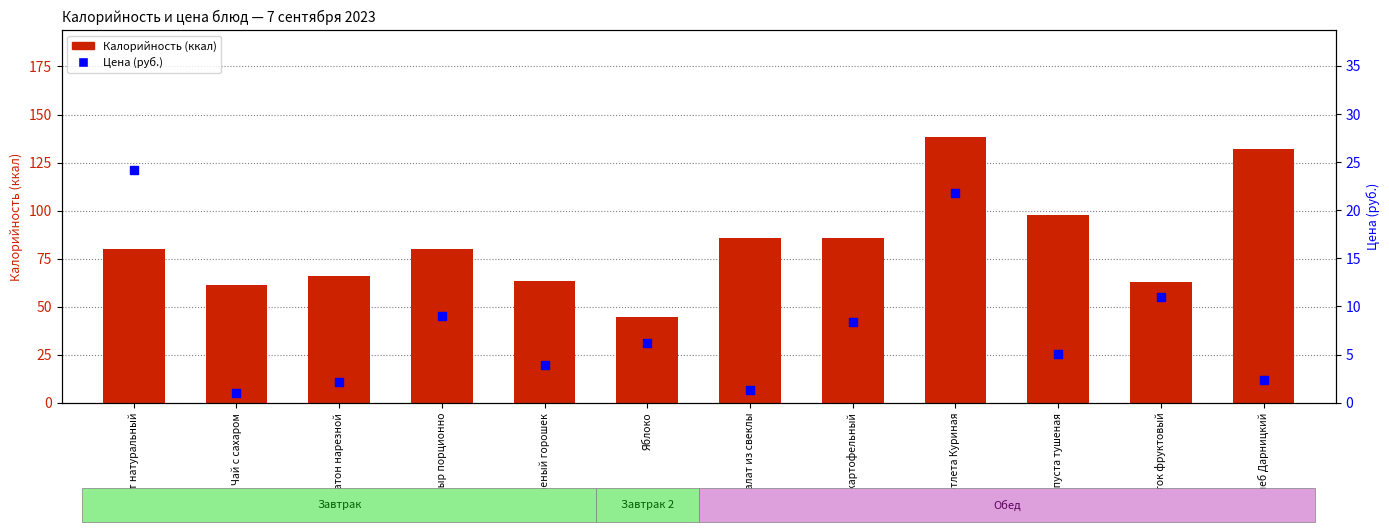

Which series has the largest total across all categories?

Калорийность